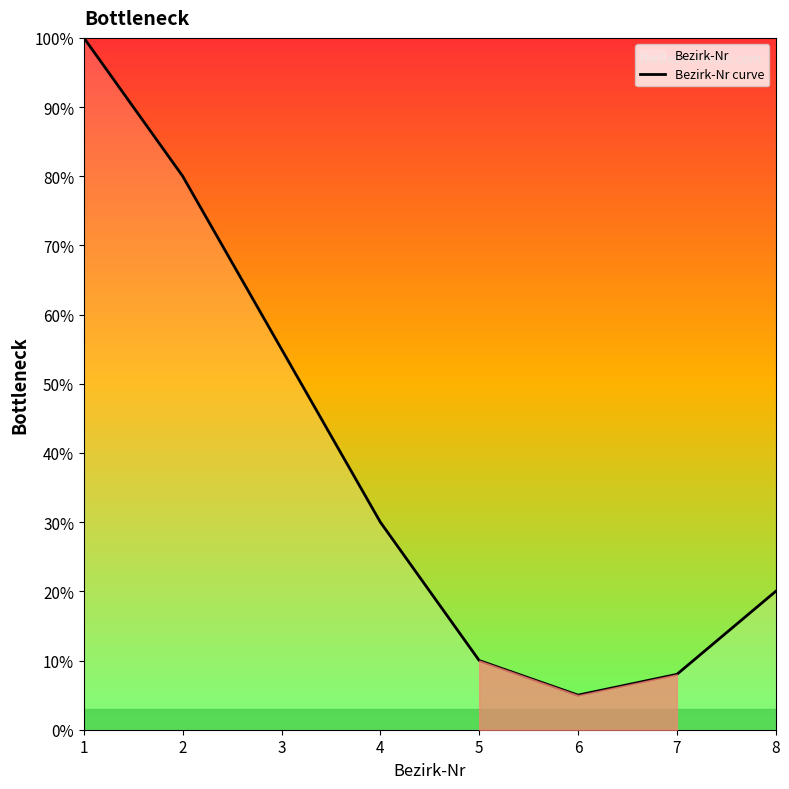

Rank the categories by value from lowest to highest.

6, 7, 5, 8, 4, 3, 2, 1